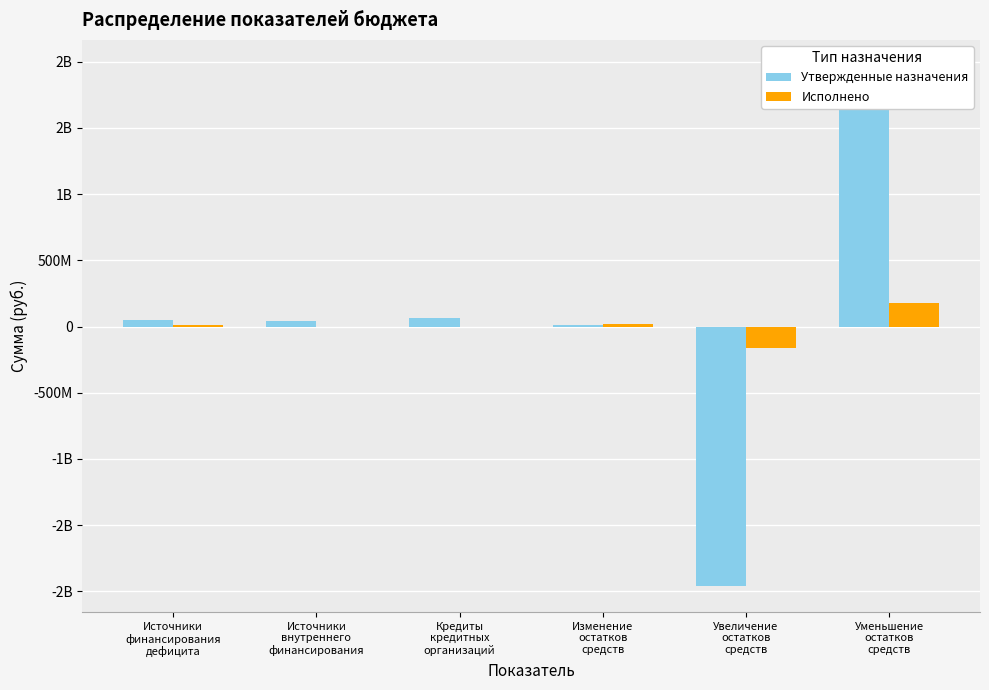

At which label does Исполнено first exceed 9769260?

Источники
финансирования
дефицита